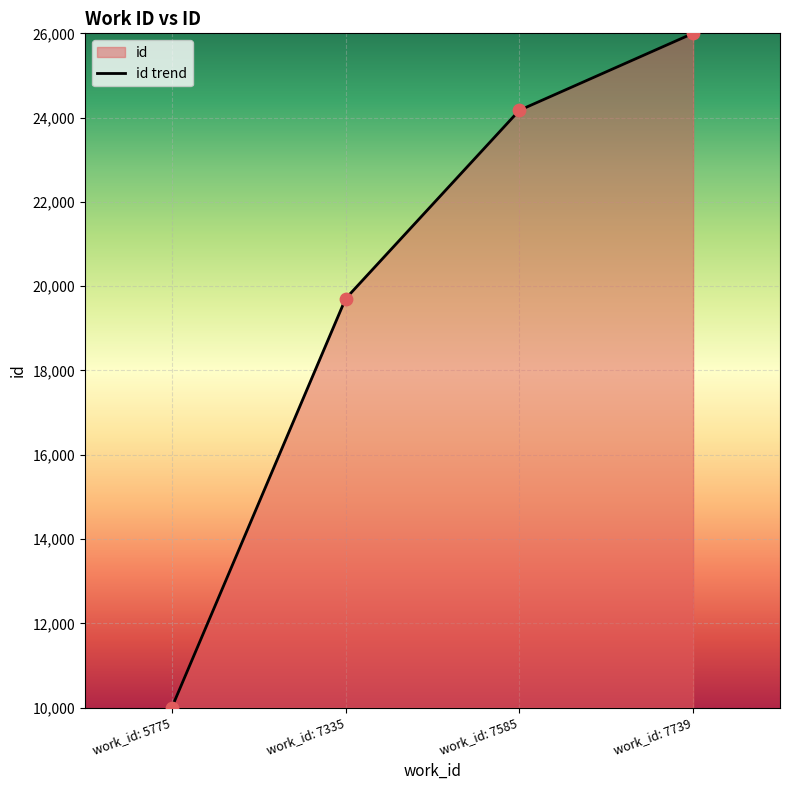

What is the change in value from work_id: 7585 to work_id: 7739?

+1826.7